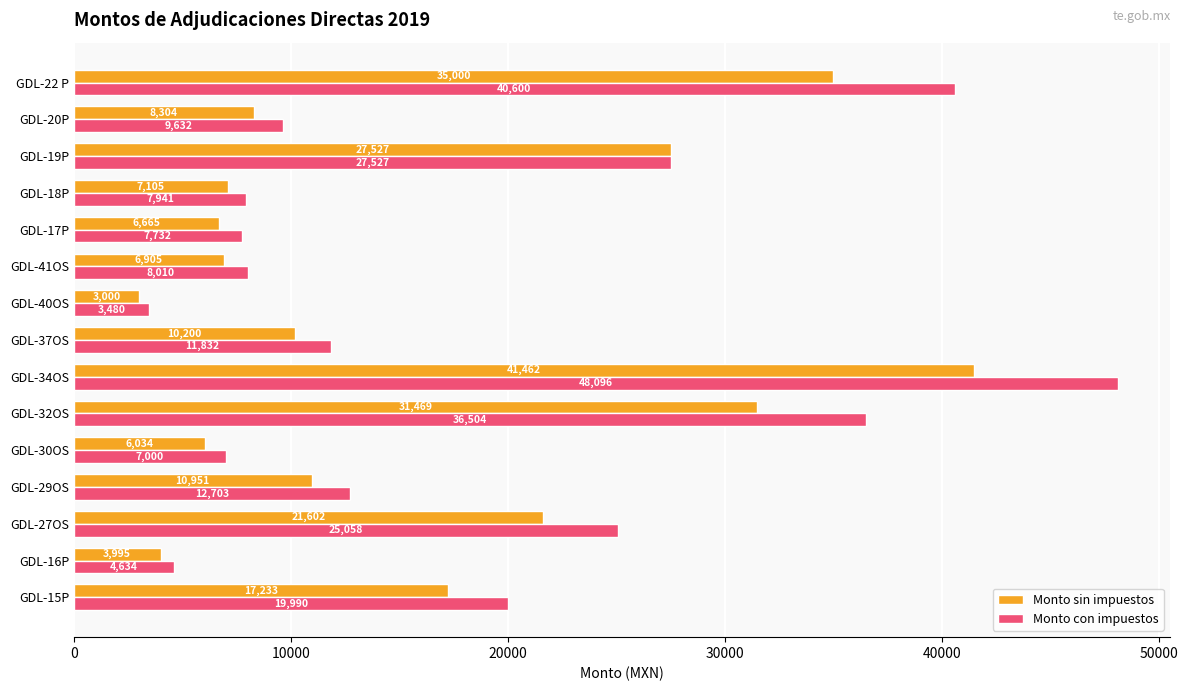

True or false: Monto con impuestos has a value of 19990.0 at GDL-15P.

True